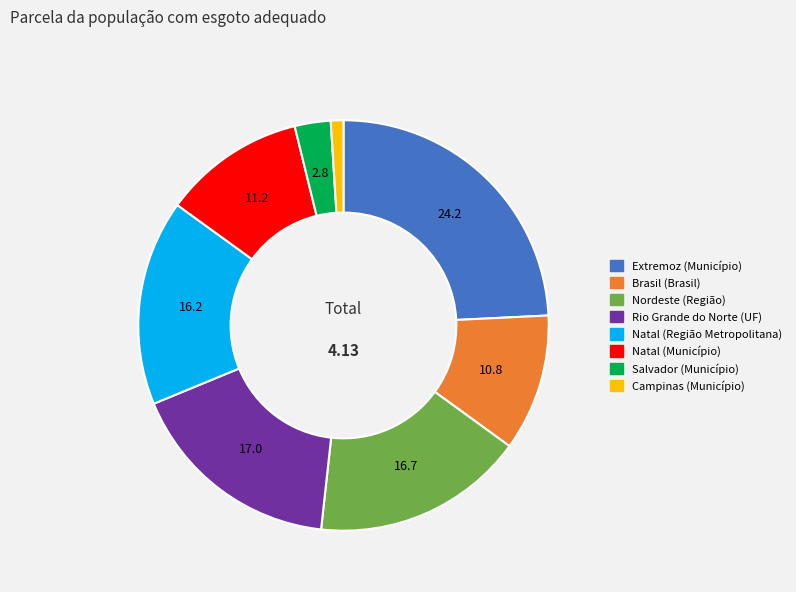

Is there any slice that represents more than half of the pie?

No